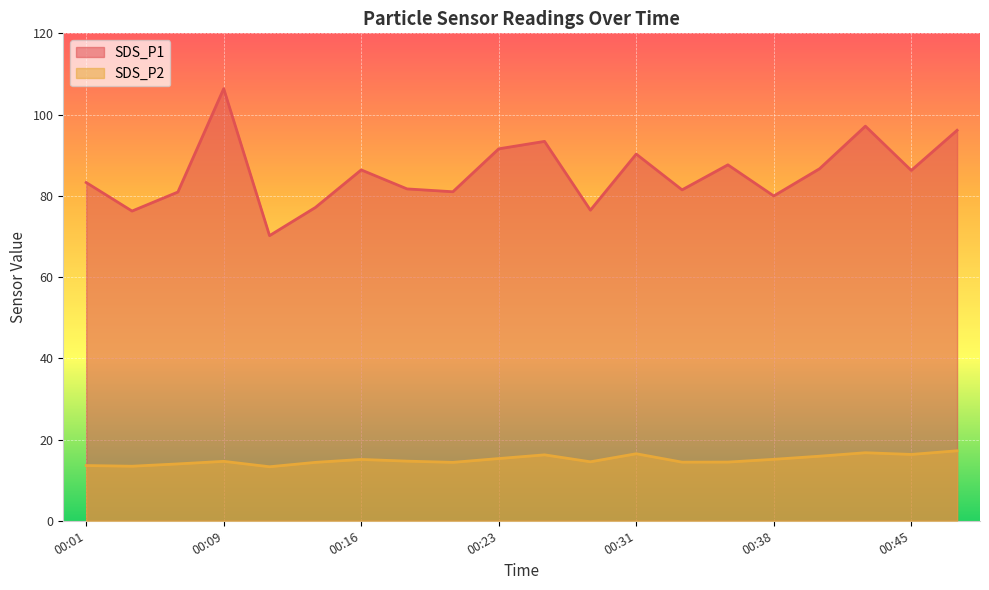

What is the value of the SDS_P2 point at the 2nd from the left?

13.4